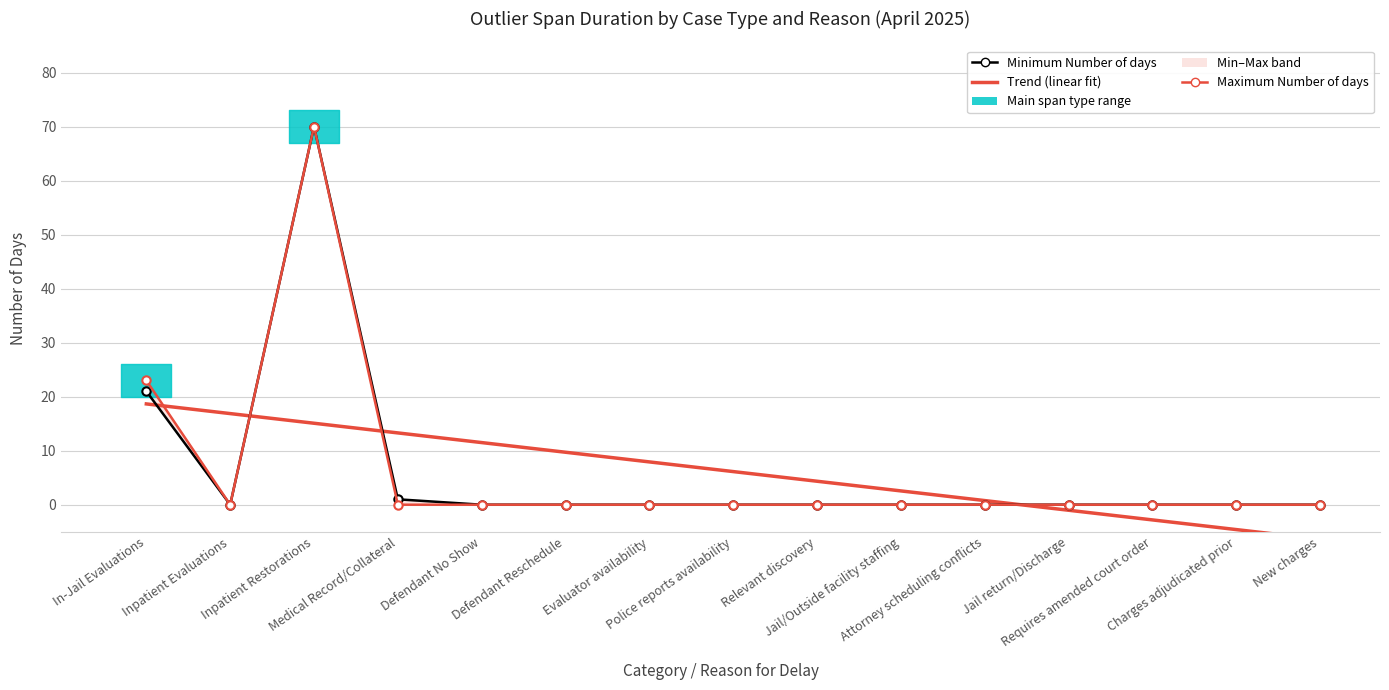

What is the maximum value shown in the chart?

70.0